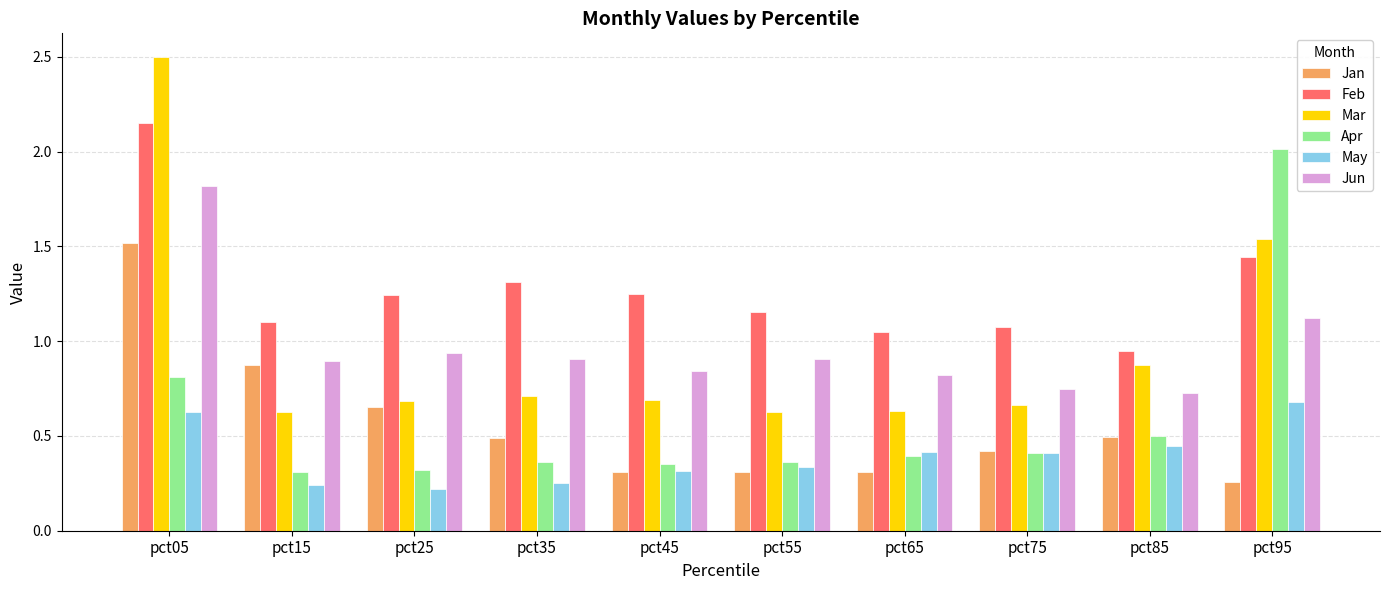

List the series in order of their peak value, lowest first.

May, Jan, Jun, Apr, Feb, Mar